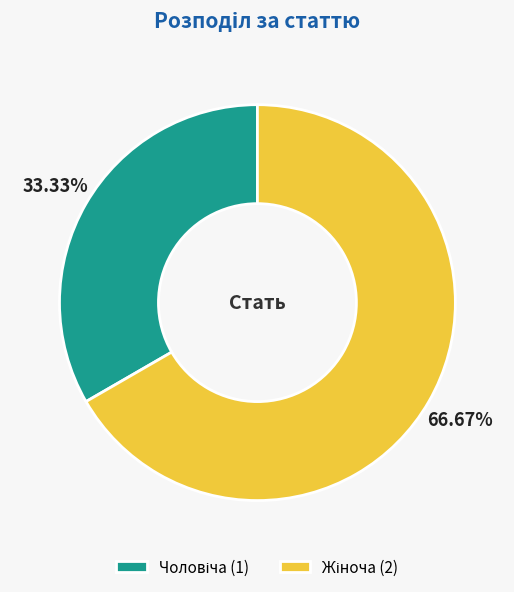

Is there a majority slice in this chart?

Yes